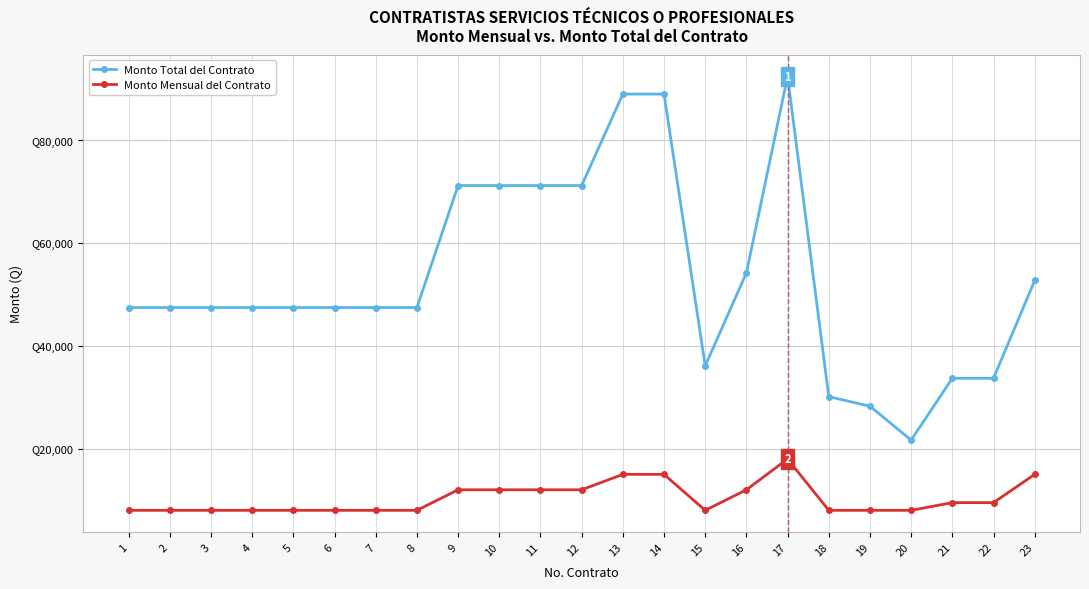

Which has a higher value, 6 or 17?

17